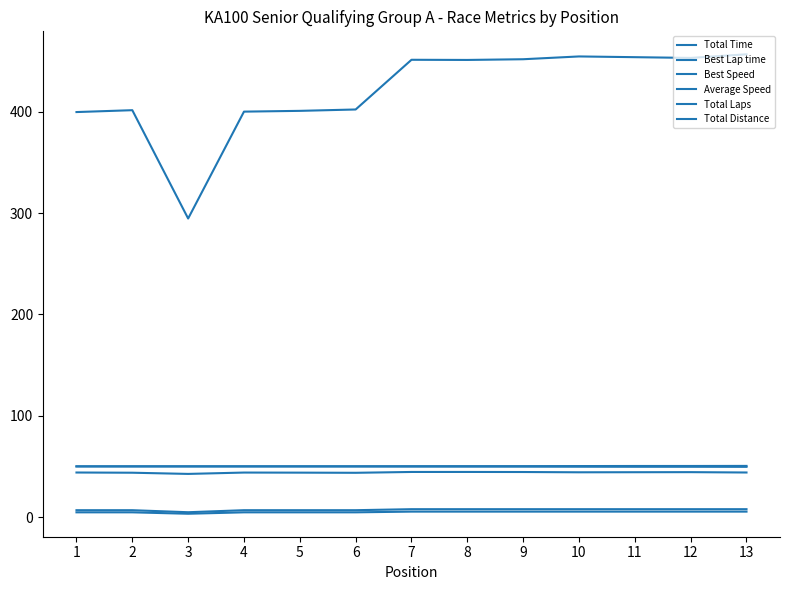

Is this an area chart (filled region under the line)?

No